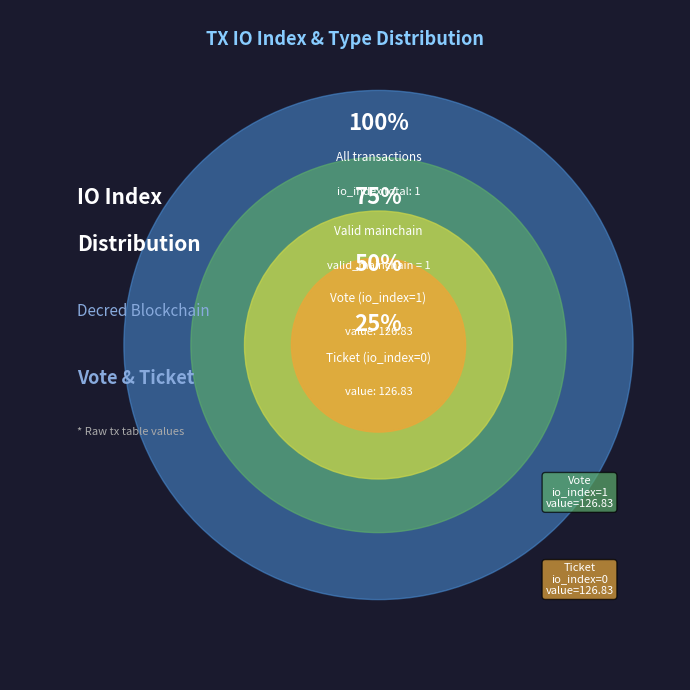

Is there any slice that represents more than half of the pie?

Yes